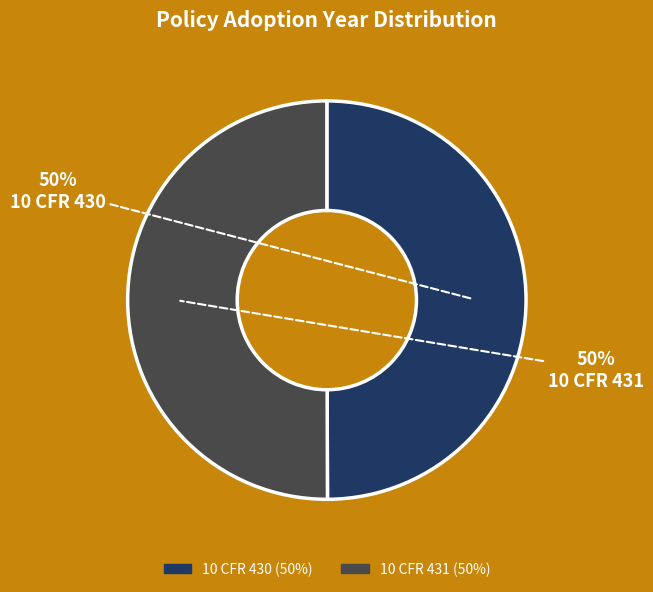

How many segments does this pie chart have?

2